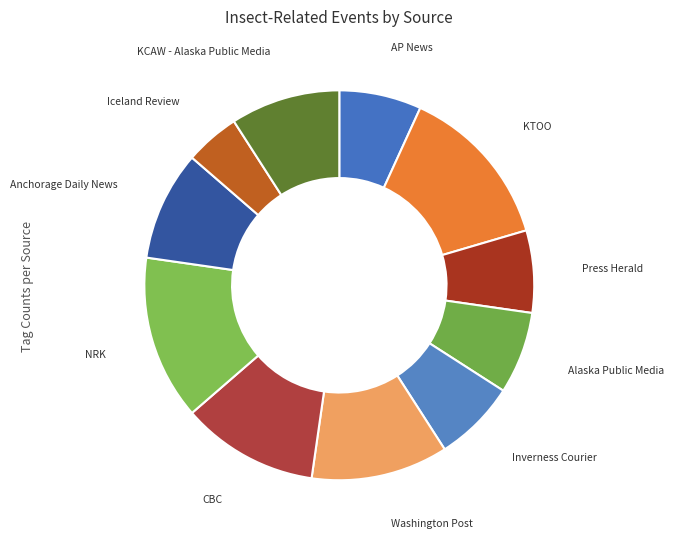

True or false: Inverness Courier accounts for 7% of the total.

True